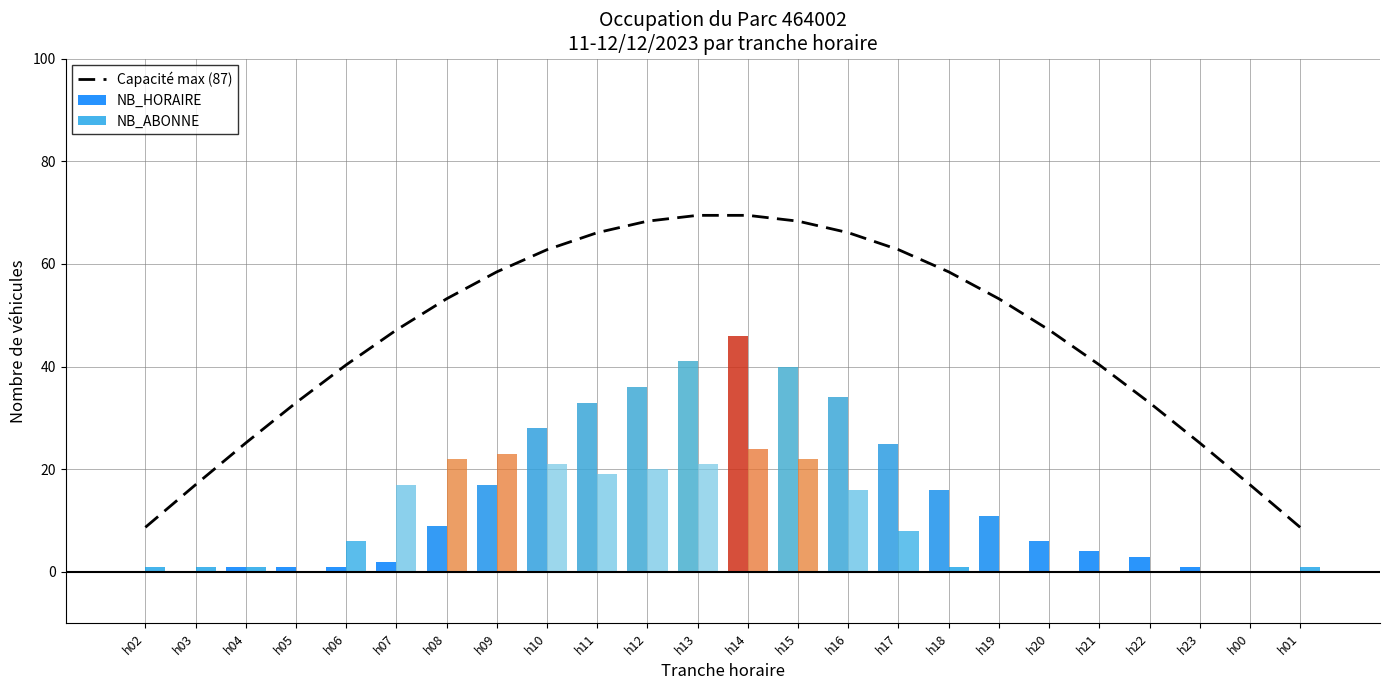

What is the difference between the values at h22 and h11?

33.1